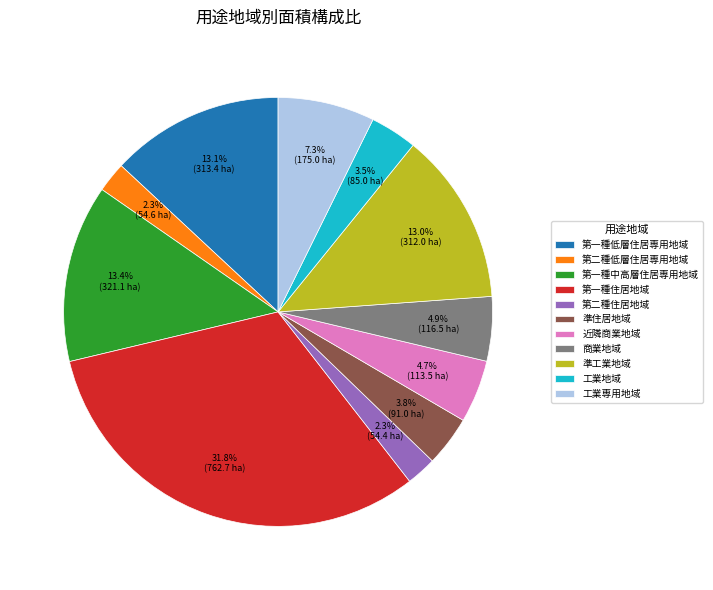

Approximately how many times larger is the value at 近隣商業地域 compared to 準住居地域?

1.2